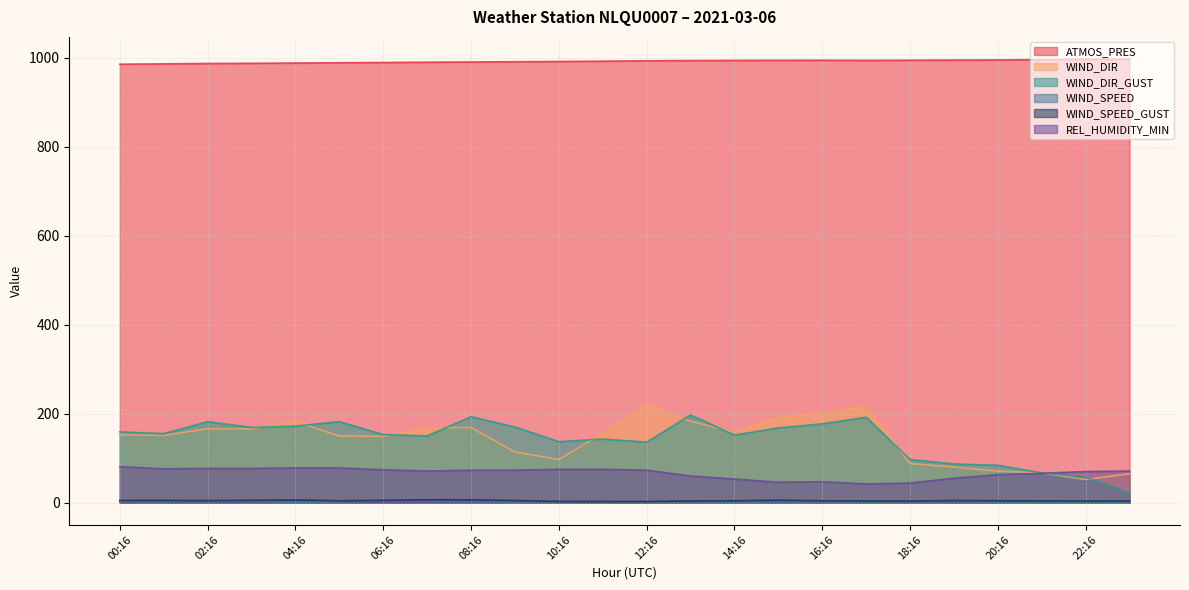

Where is WIND_DIR nearest to the value 136?

06:16